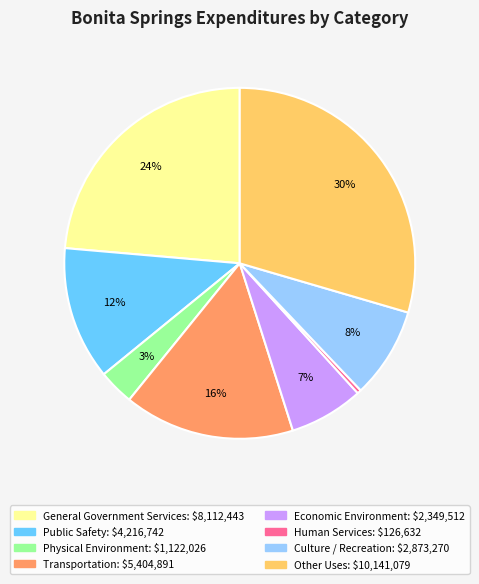

To the nearest percent, what is the combined percentage of General Government Services and Culture / Recreation?

32%